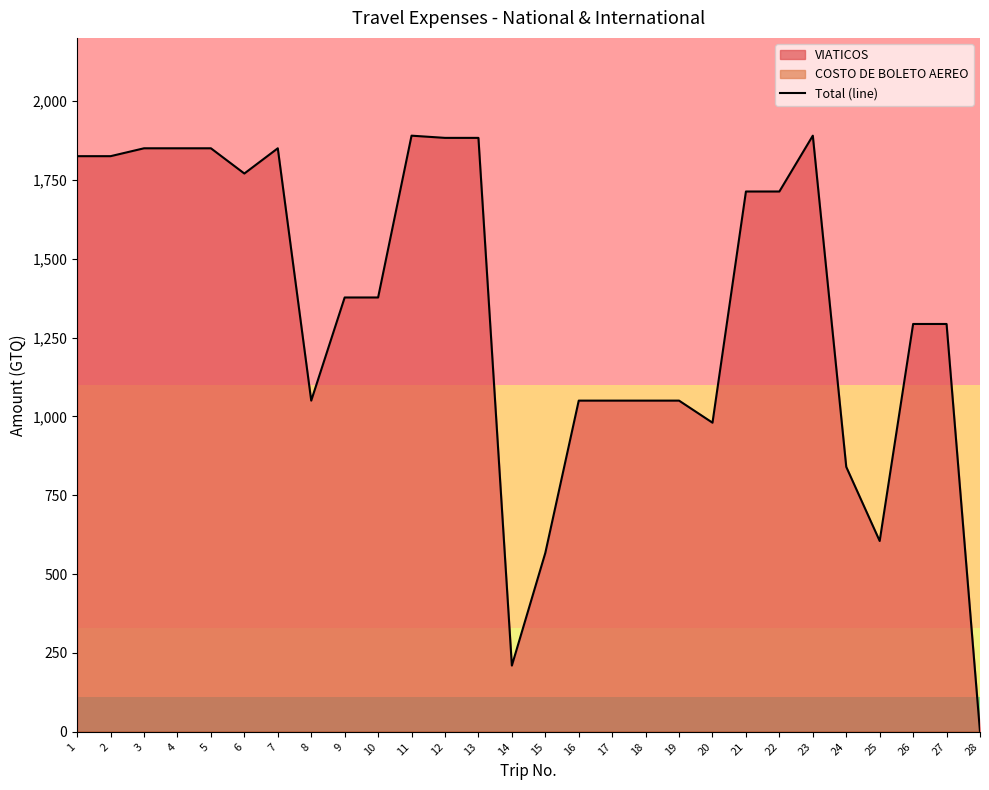

At which category does the data reach its first local peak?

7